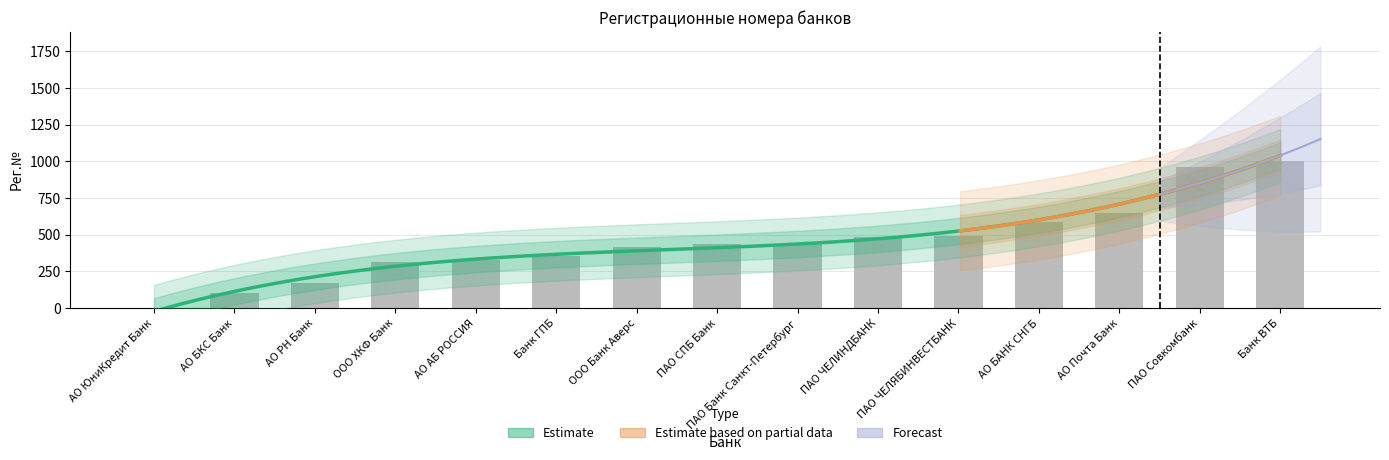

True or false: the data shows 159 at Банк ГПБ.

False